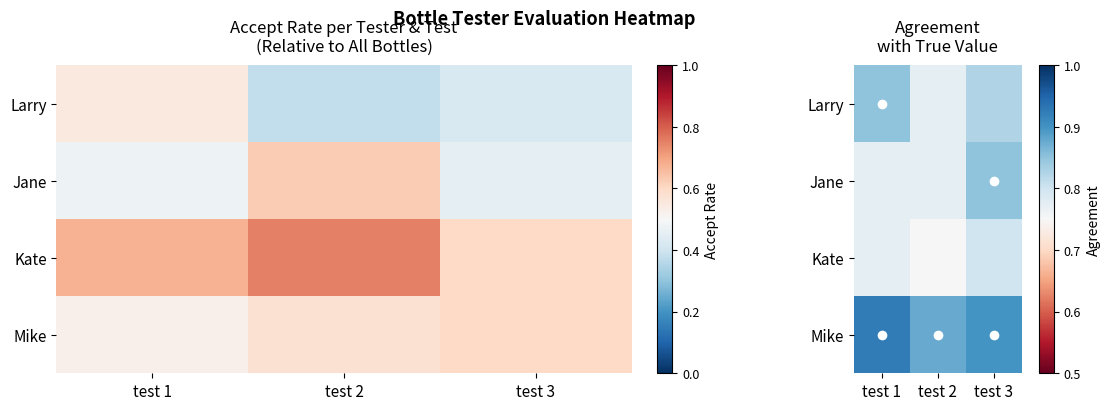

Which has a higher value, test 3 or test 1?

test 1